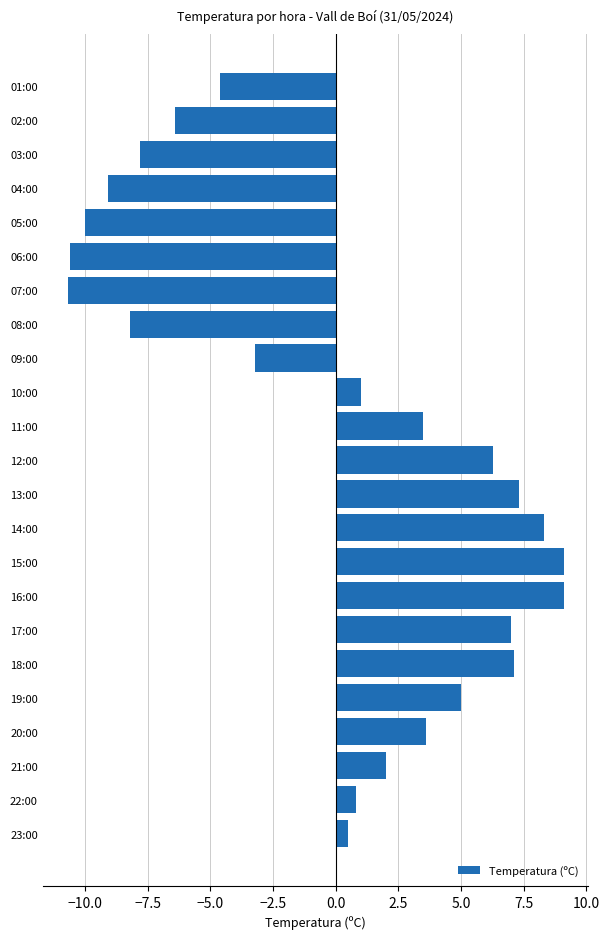

What is the maximum value shown in the chart?

9.1